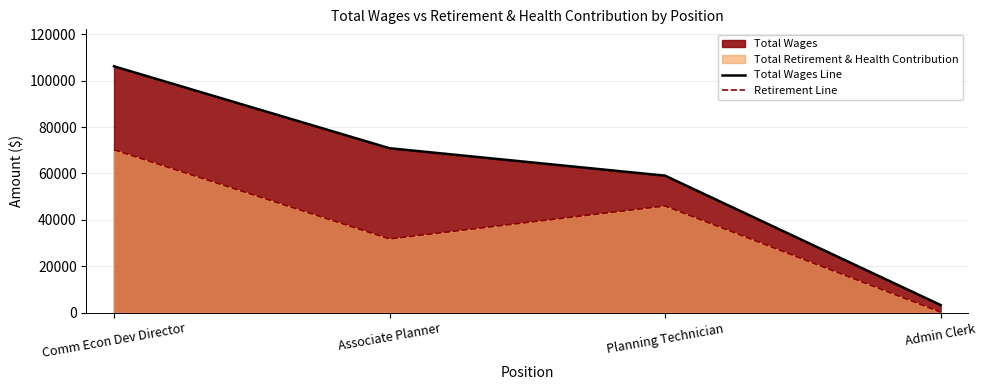

In Retirement Line, how many points are lower than both neighbors (excluding endpoints)?

1